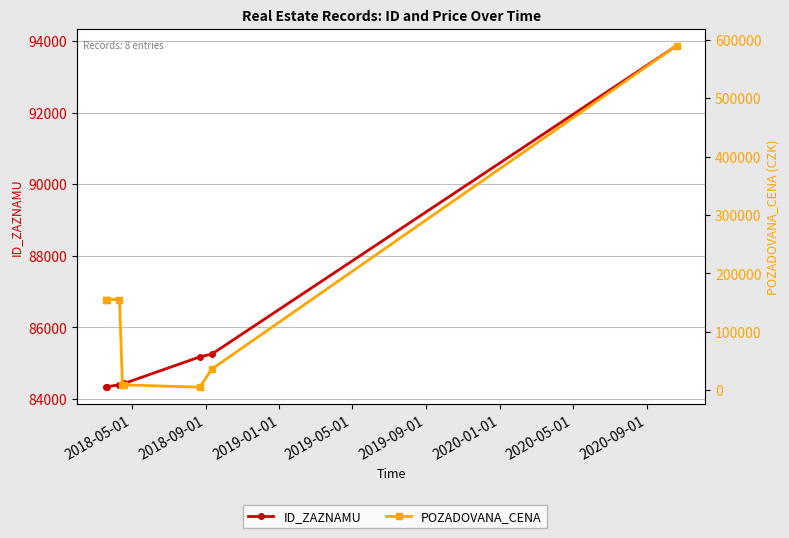

How many lines are shown in the chart?

2